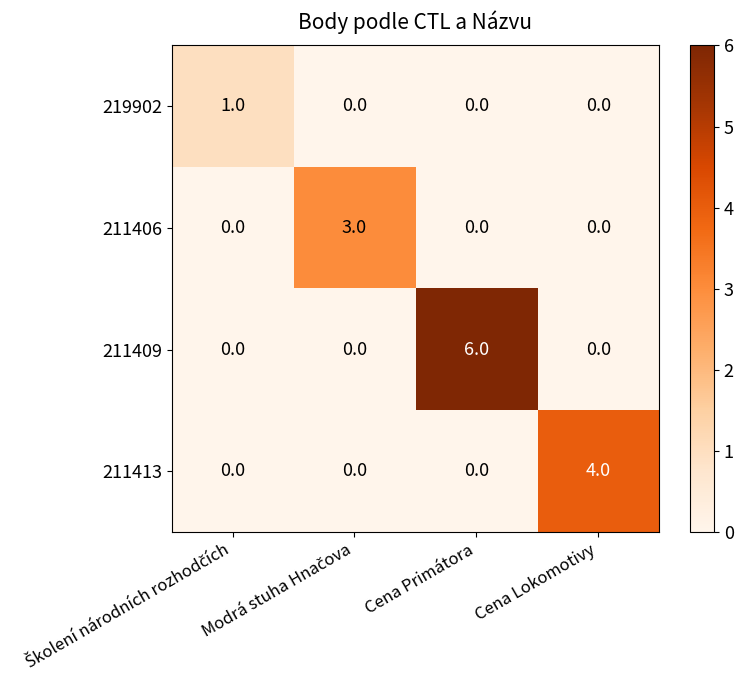

Which series has the largest total across all categories?

211409